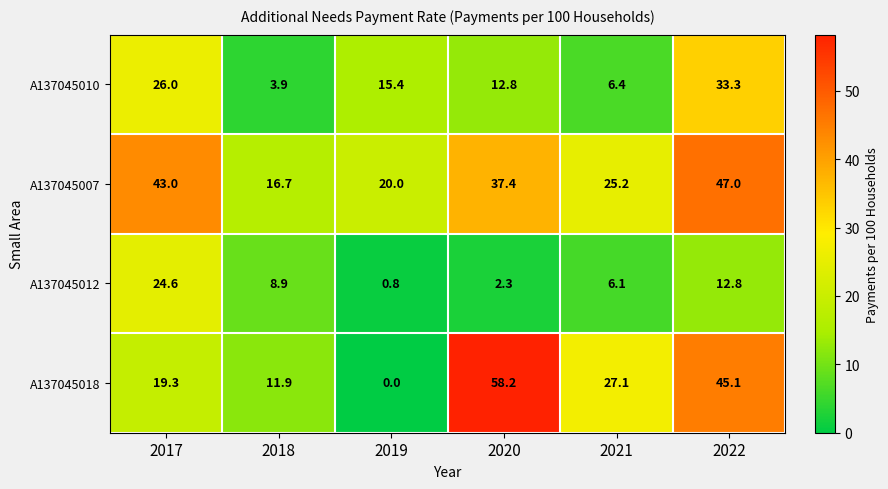

The value of A137045012 at 2021 is 3.7. True or false?

False